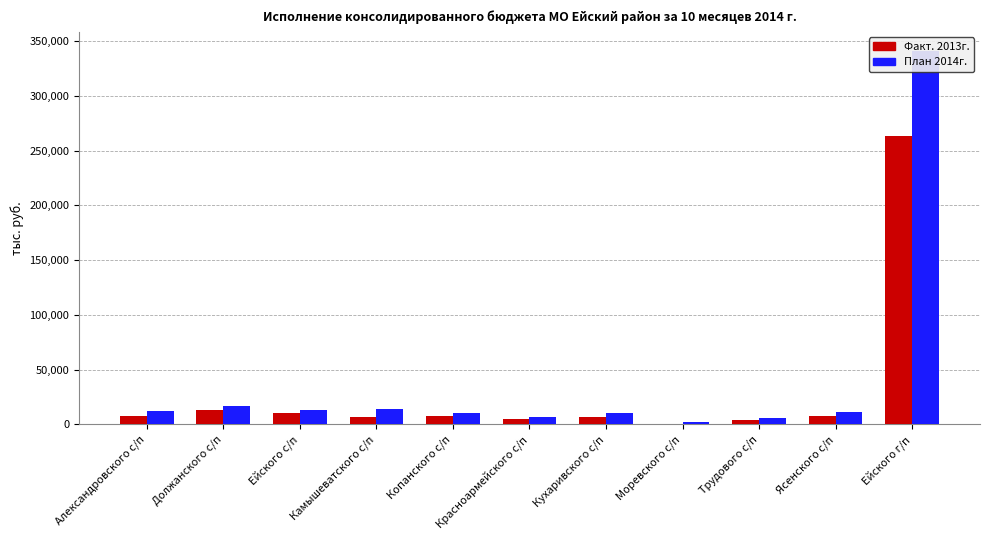

Reading left to right, list all the values displayed in this chart.

Факт. 2013г.: Александровского с/п=7638.3	Должанского с/п=13155.5	Ейского с/п=10454.4	Камышеватского с/п=6826.1	Копанского с/п=7887.9	Красноармейского с/п=4826.2	Кухаривского с/п=6911.2	Моревского с/п=819.1	Трудового с/п=4372.3	Ясенского с/п=8004.1	Ейского г/п=263778.2
План 2014г.: Александровского с/п=12051.0	Должанского с/п=16444.1	Ейского с/п=12850.0	Камышеватского с/п=14069.7	Копанского с/п=10157.4	Красноармейского с/п=7156.3	Кухаривского с/п=10605.0	Моревского с/п=2555.0	Трудового с/п=6095.6	Ясенского с/п=11529.6	Ейского г/п=341400.0